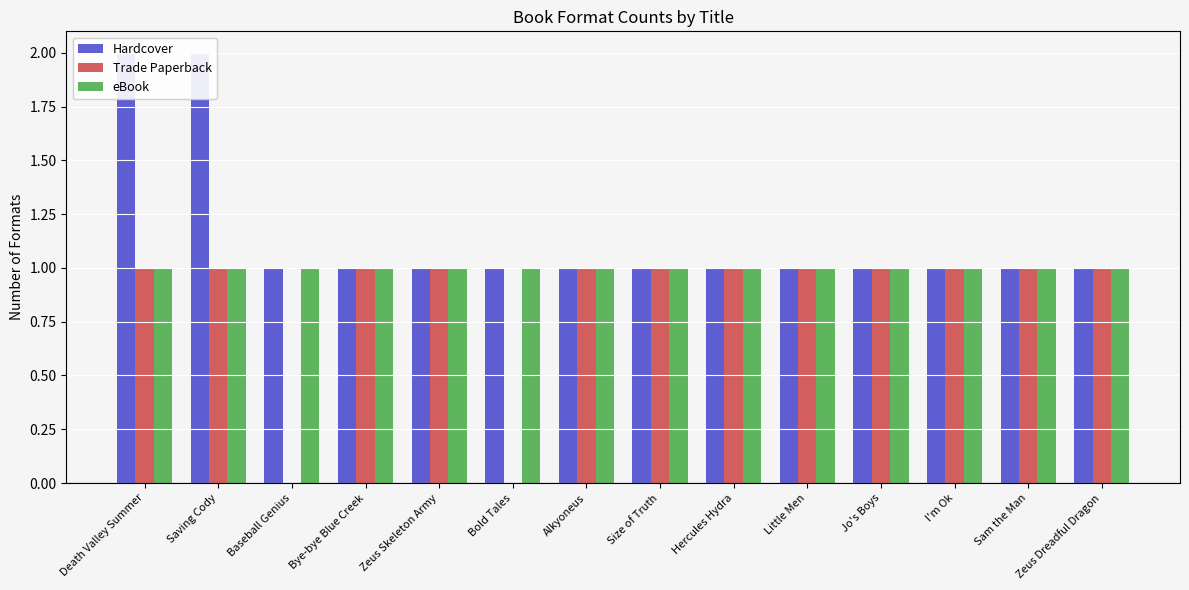

How many values in Trade Paperback are above zero?

12